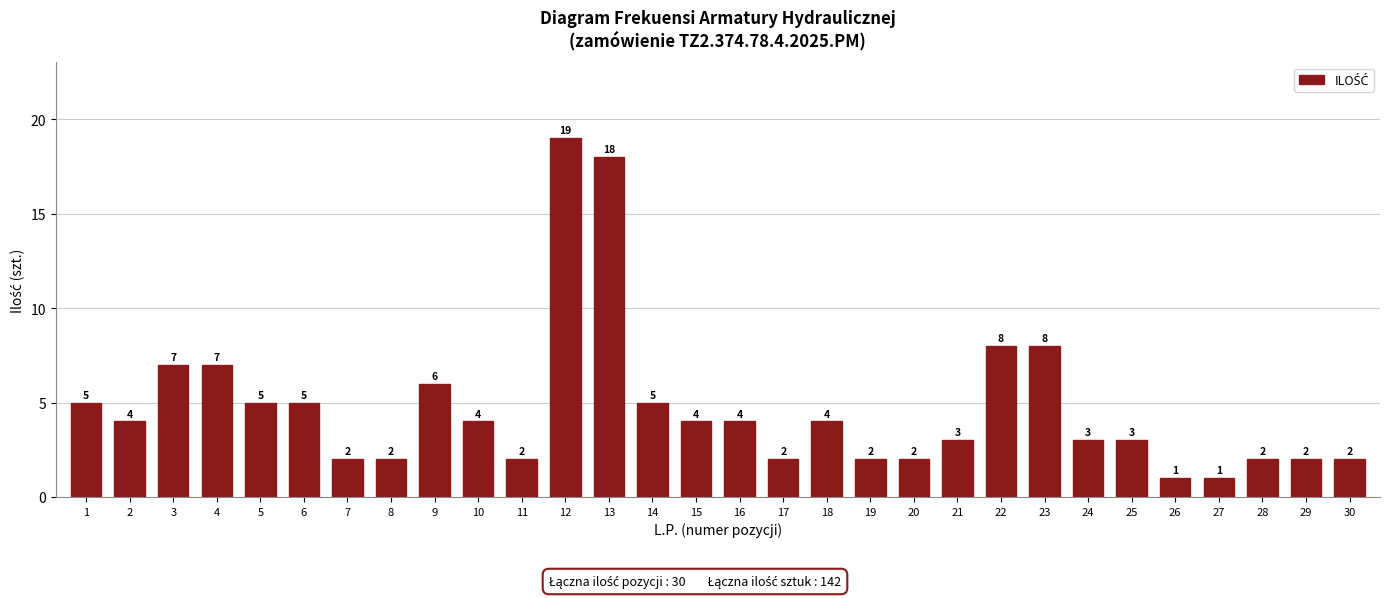

Reading left to right, list all the values displayed in this chart.

5	4	7	7	5	5	2	2	6	4	2	19	18	5	4	4	2	4	2	2	3	8	8	3	3	1	1	2	2	2